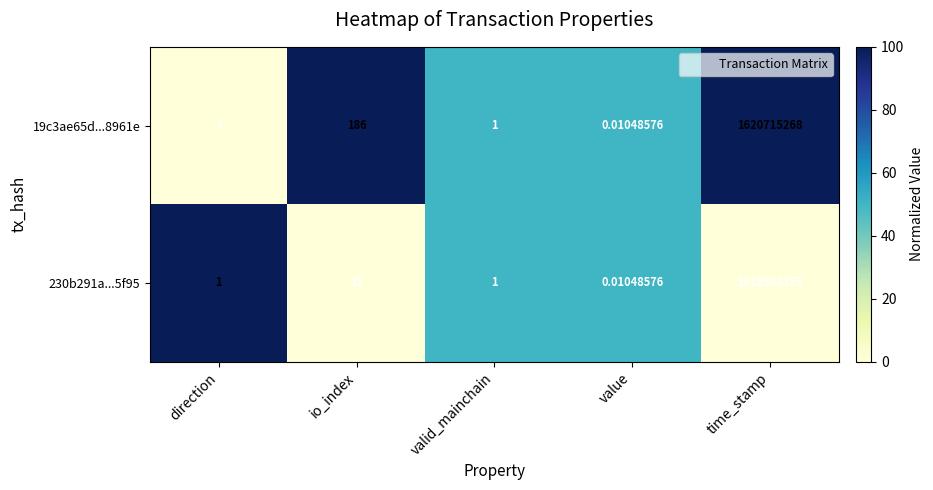

What is the maximum value shown in the chart?

1620715268.0